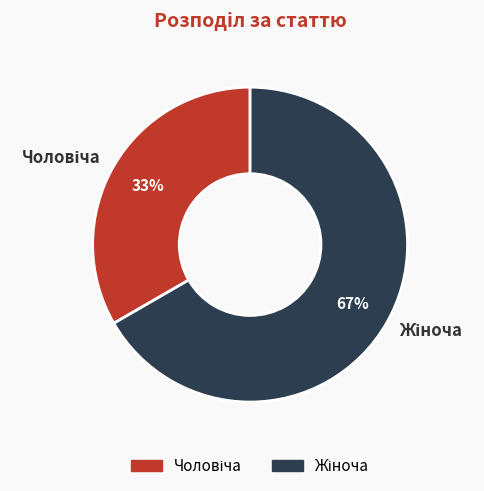

How many segments does this pie chart have?

2